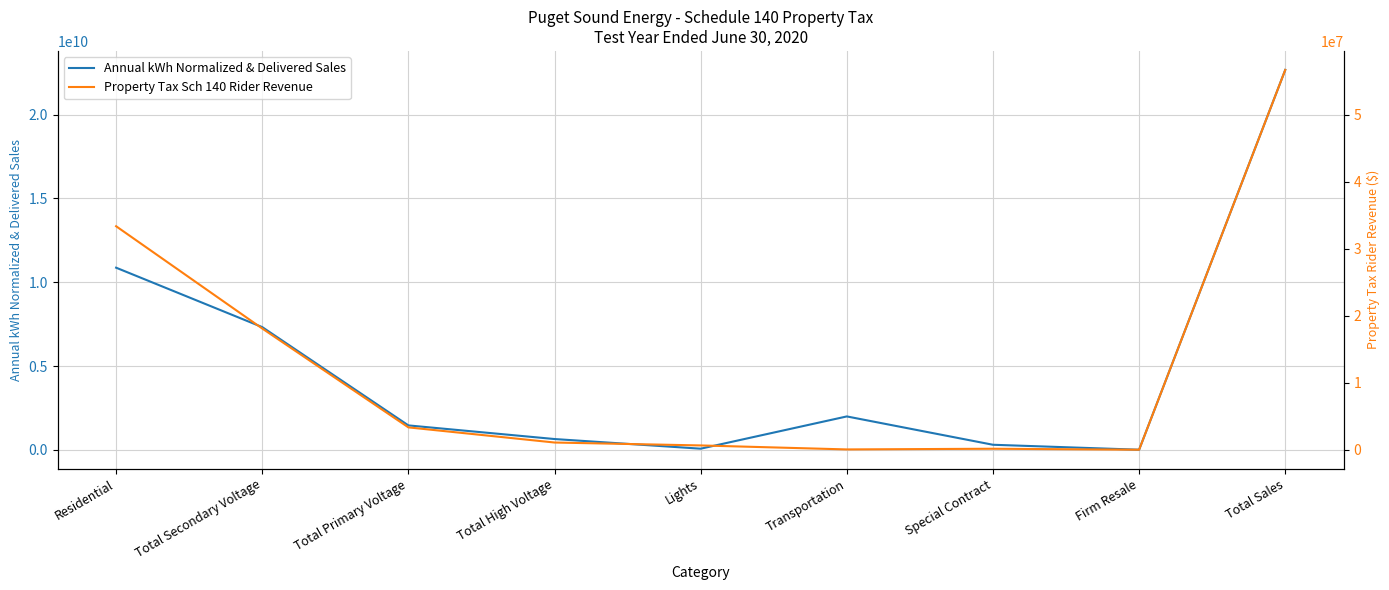

List the series in order of their overall mean, highest first.

Annual kWh Normalized & Delivered Sales, Property Tax Sch 140 Rider Revenue